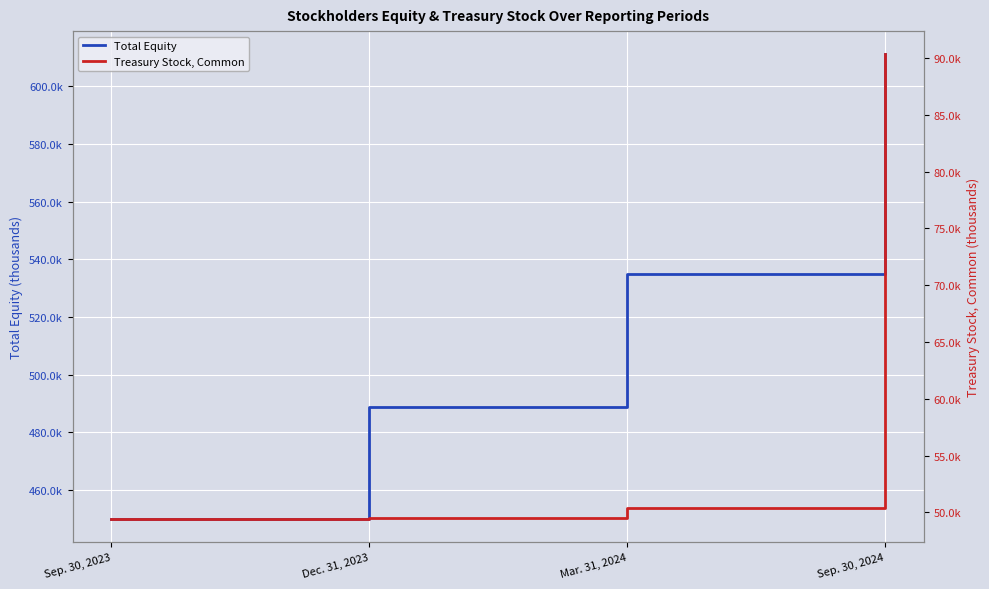

The value of Treasury Stock, Common at Dec. 31, 2023 is 49521. True or false?

True